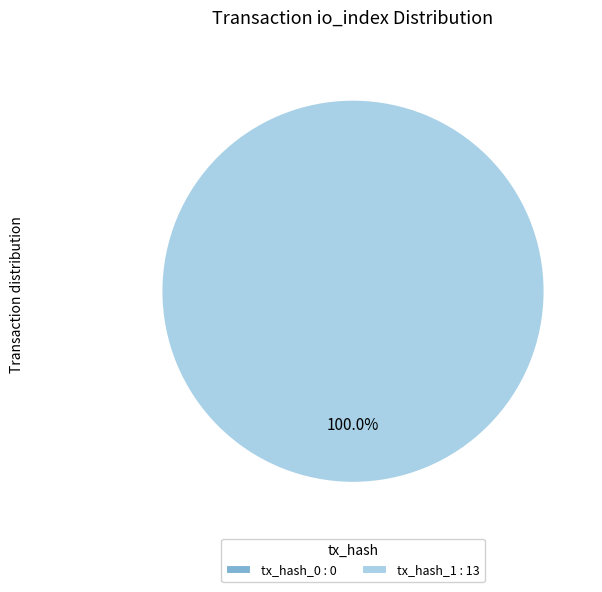

To the nearest percent, what is the combined percentage of tx_hash_1 and tx_hash_0?

100%